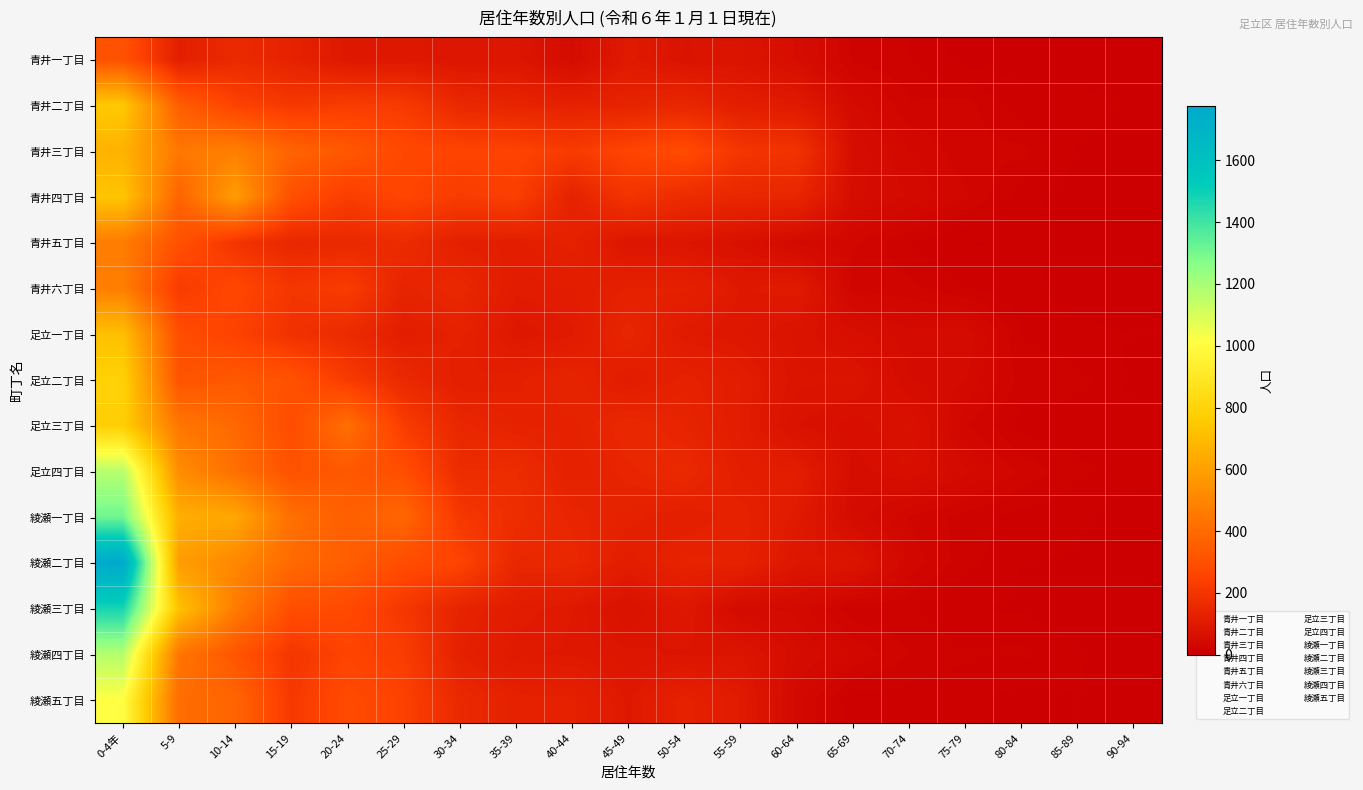

At which category is the sum across all series the highest?

0-4年